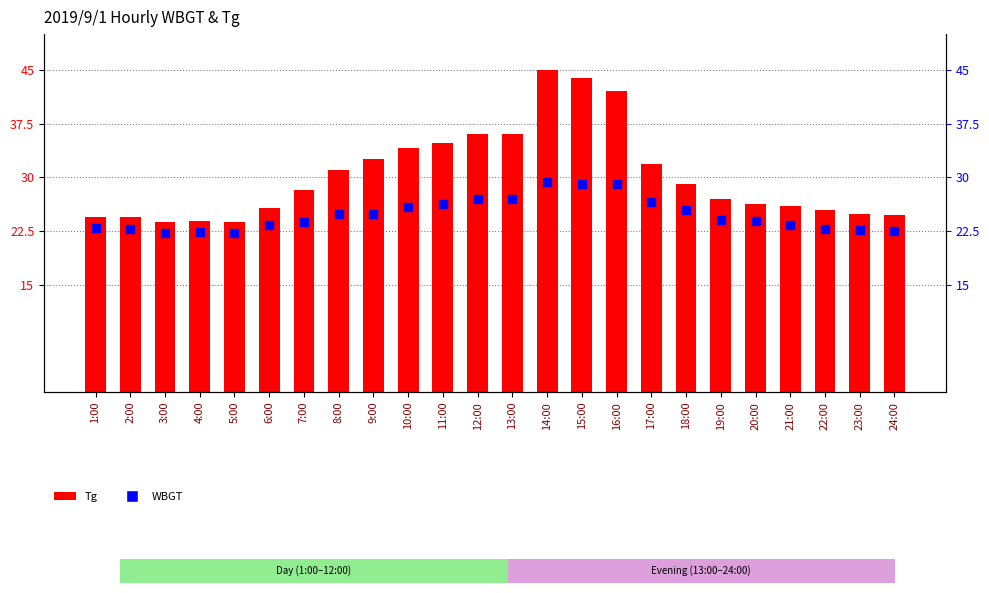

Which series reaches the minimum Y coordinate?

WBGT